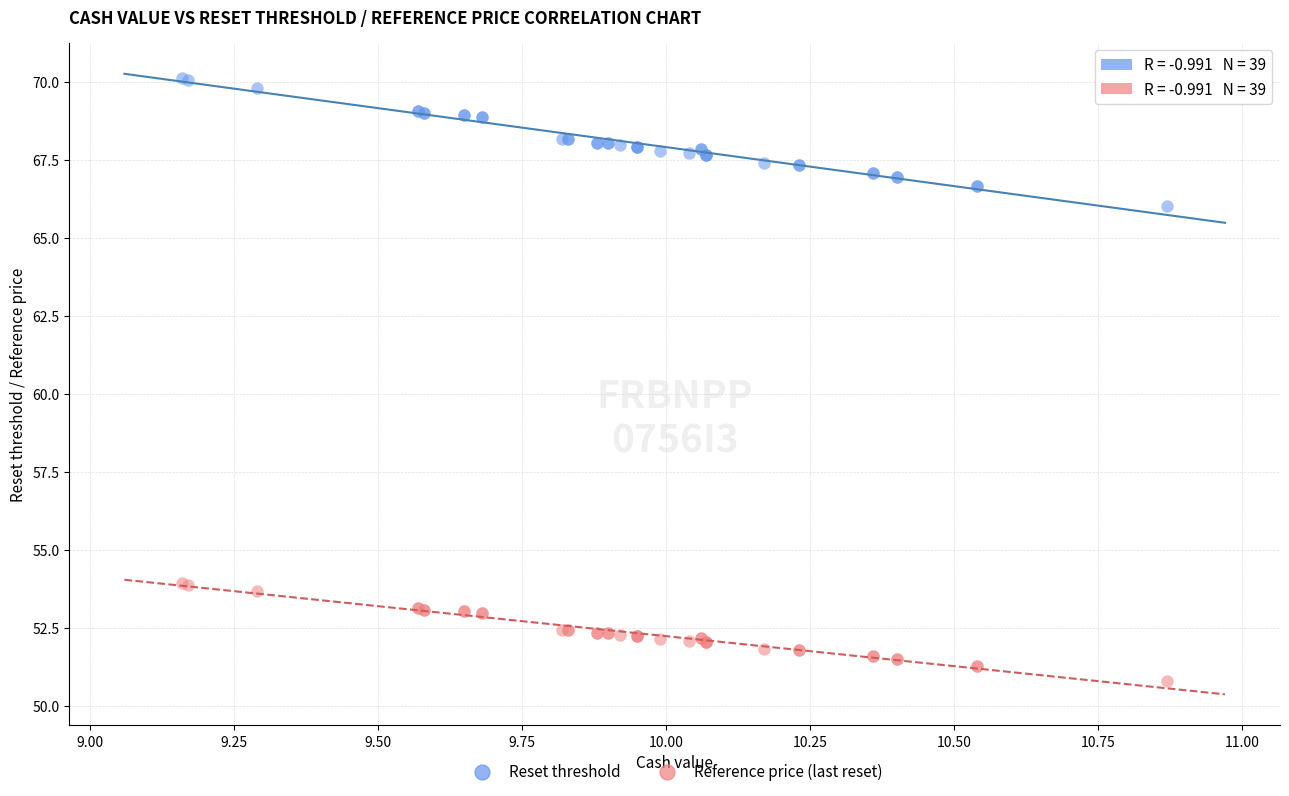

Which series has the largest Y range (max minus min)?

Reset threshold